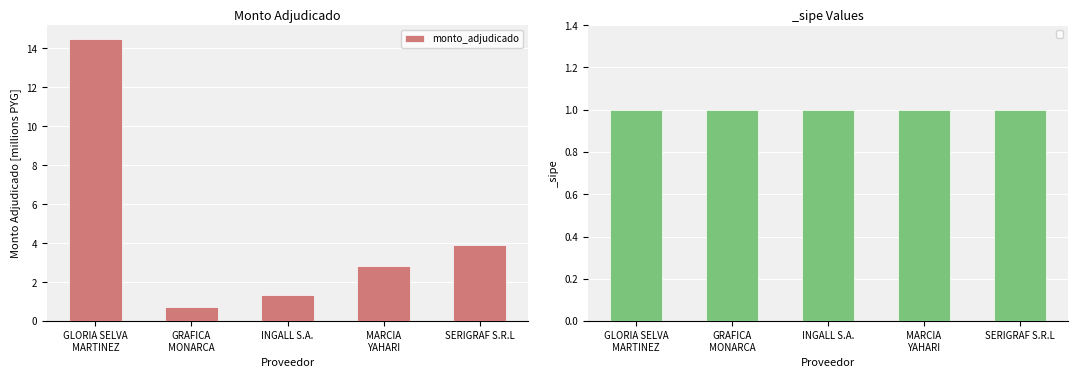

Are the bars grouped side by side (vs. stacked)?

No